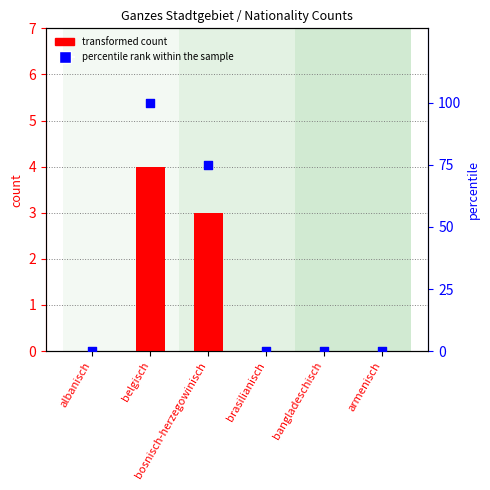

What are all the series names shown in the legend?

transformed count, percentile rank within the sample